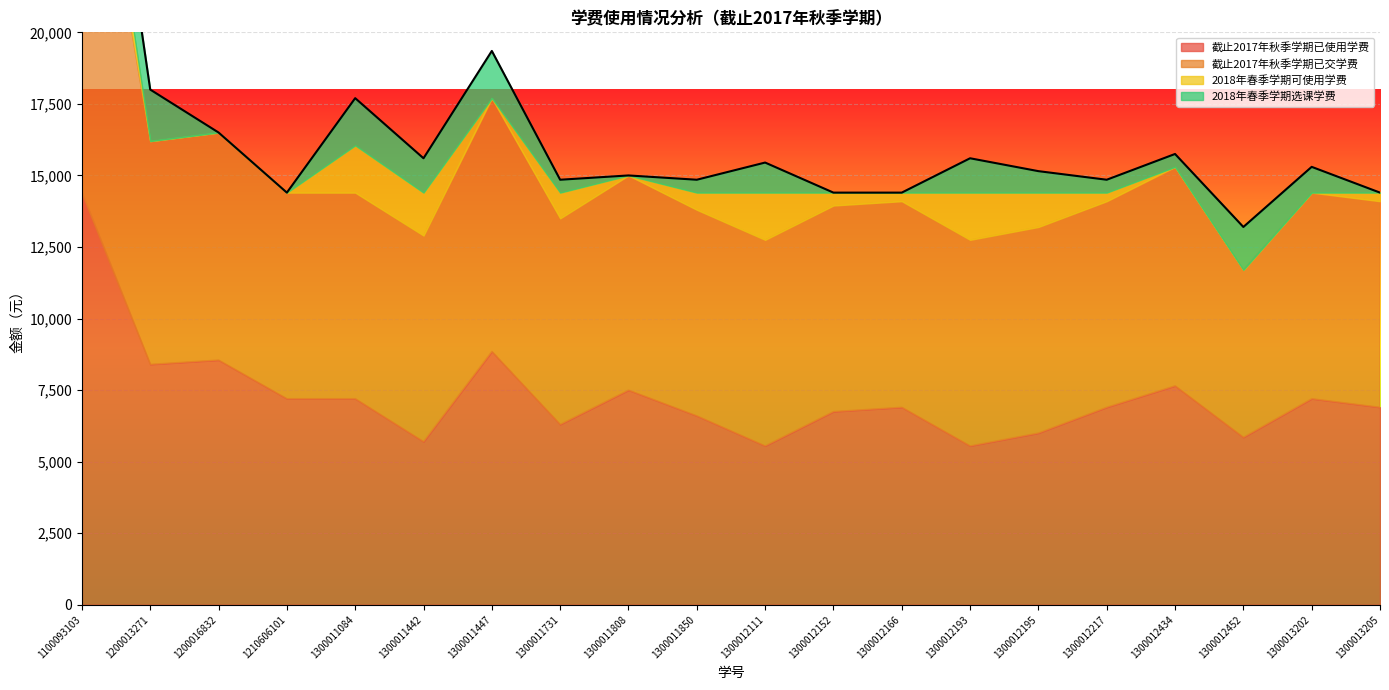

Which series has the largest total across all categories?

截止2017年秋季学期已交学费